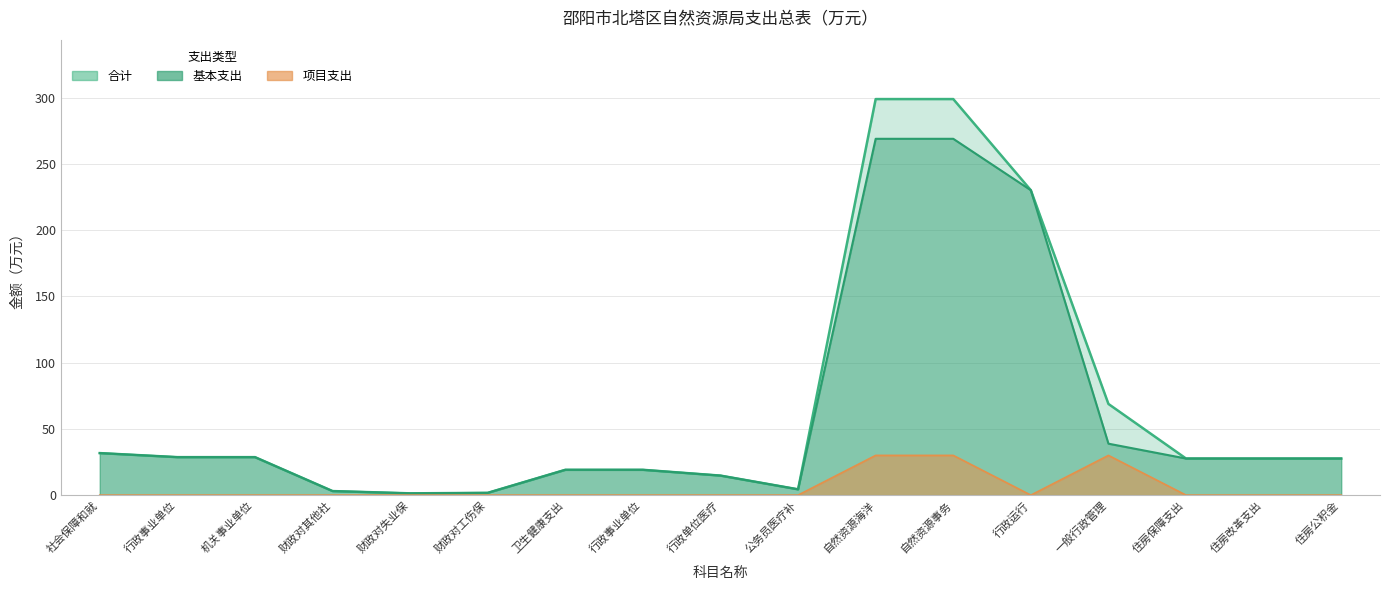

Which series has the largest total across all categories?

合计